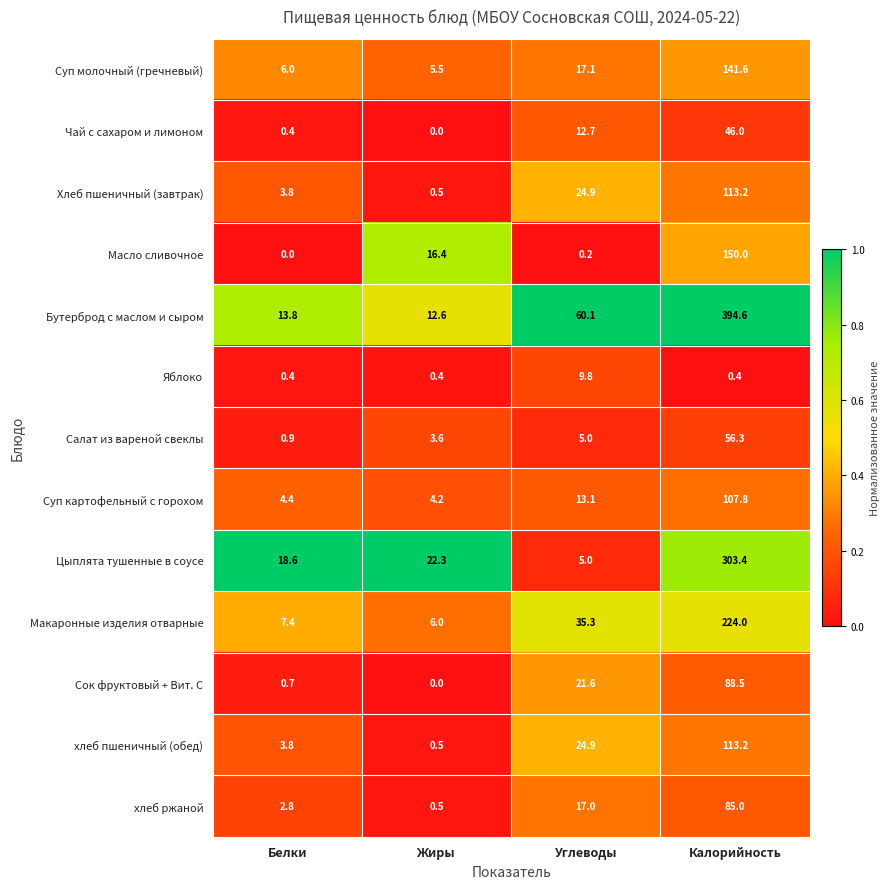

The Масло сливочное series shows 16.4 at Жиры. True or false?

True